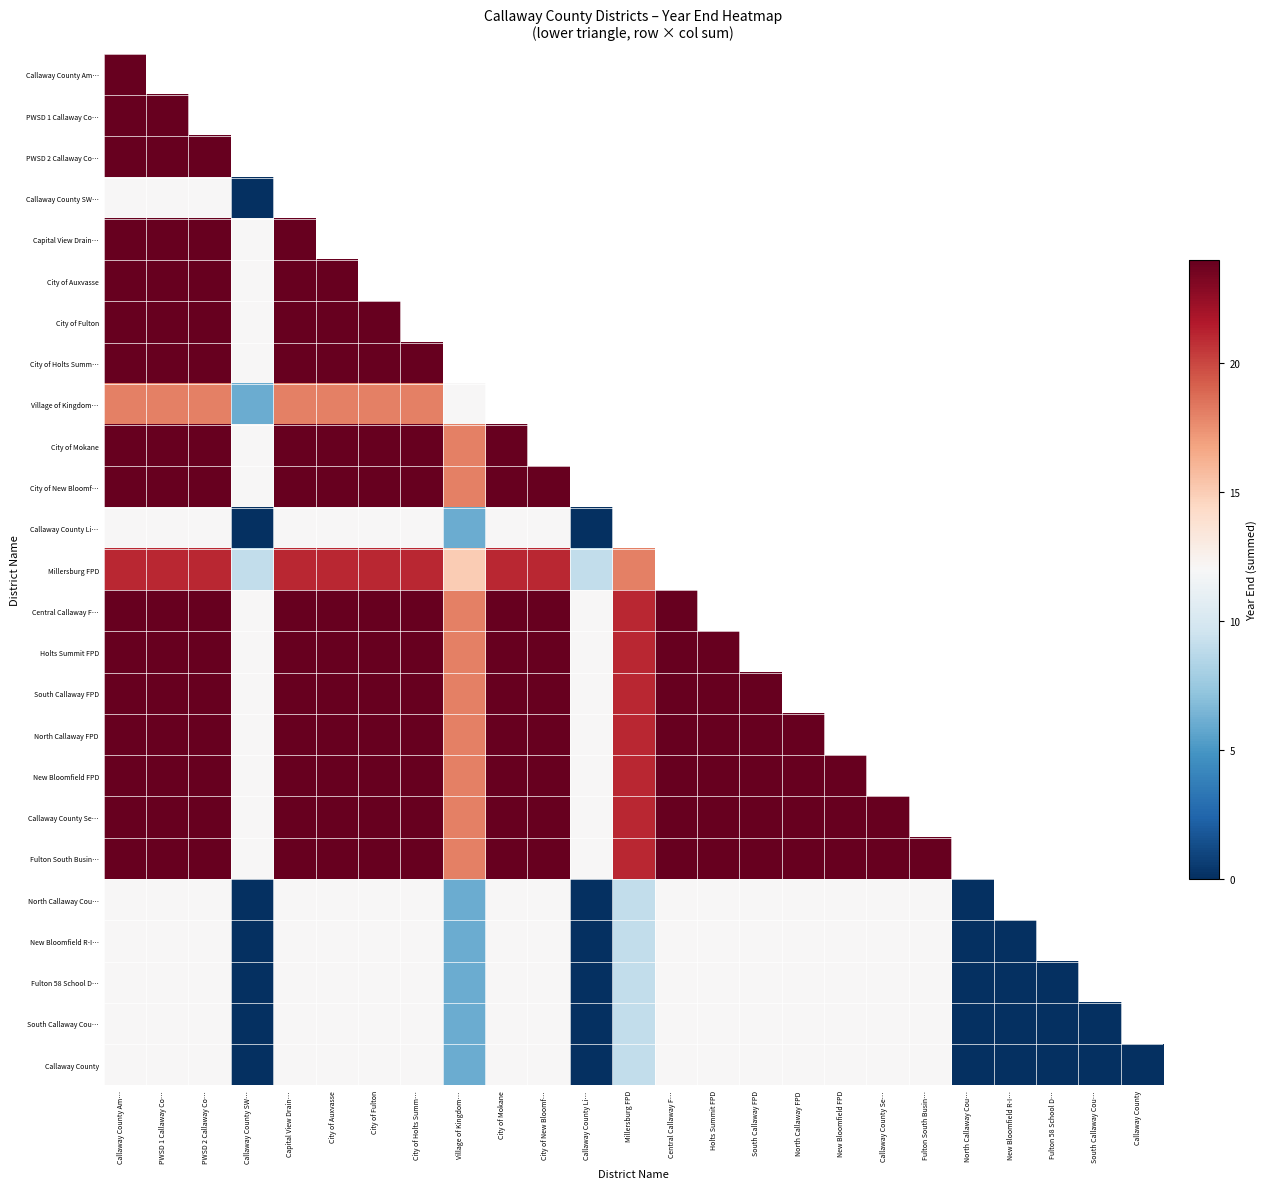

What is the spread (max minus min) of values at City of Auxvasse?

24